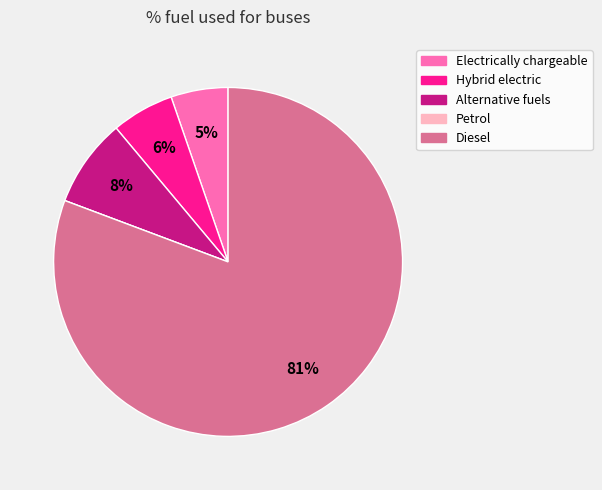

Between Alternative fuels and Electrically chargeable, which is larger?

Alternative fuels